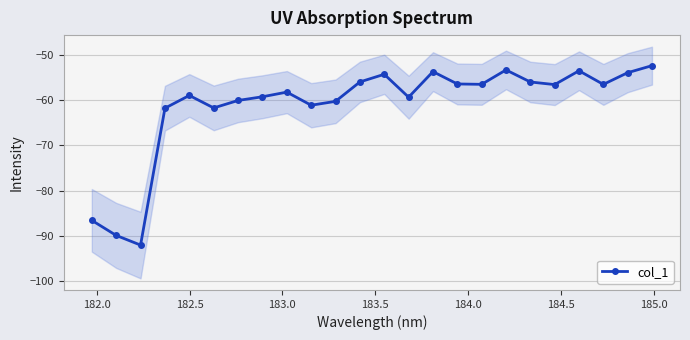

What is the value of the 7th point from the left?

-60.1